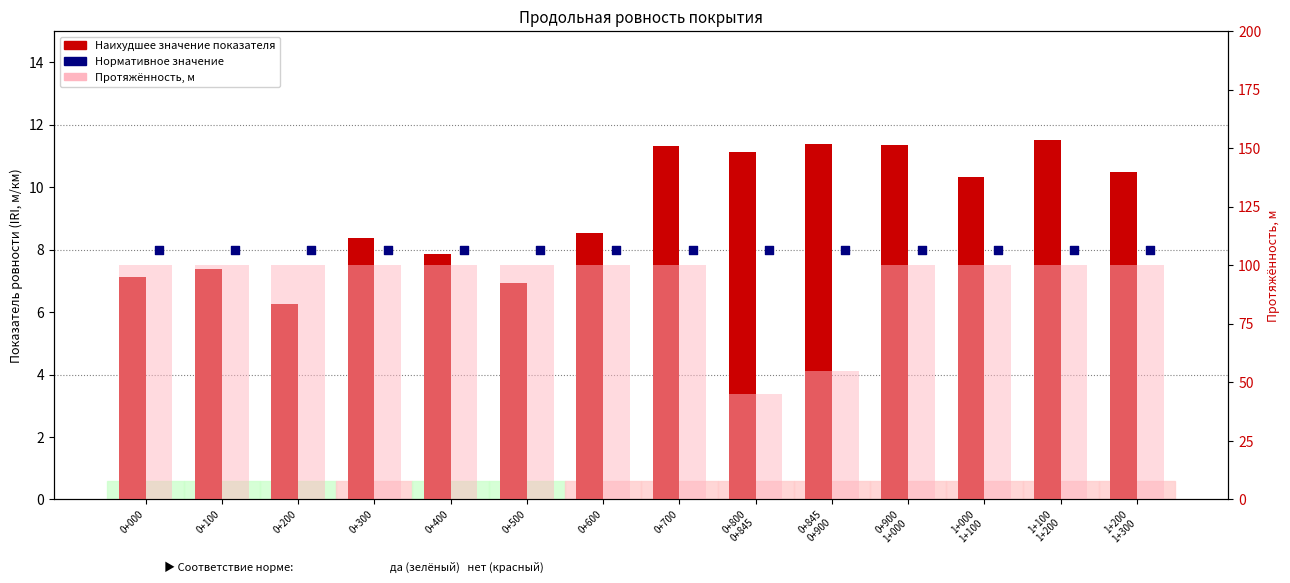

At which category is the sum across all series the highest?

1+100
1+200